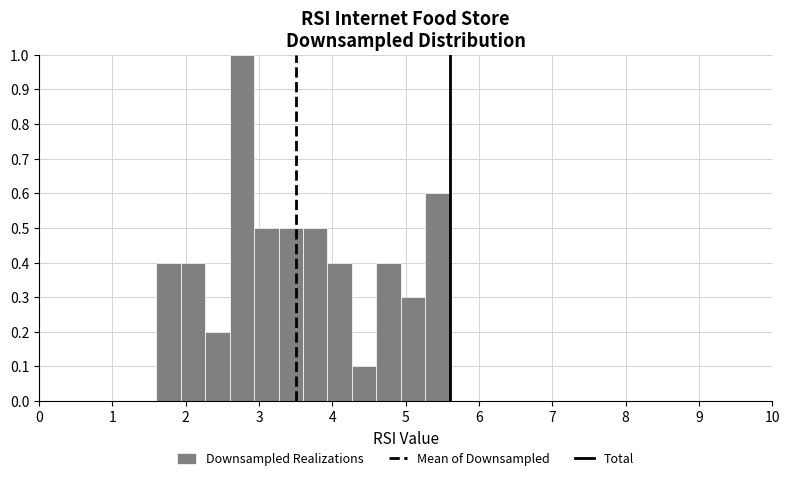

Read against the x-axis, roughly where is the centre of the tallest bar?

2.8